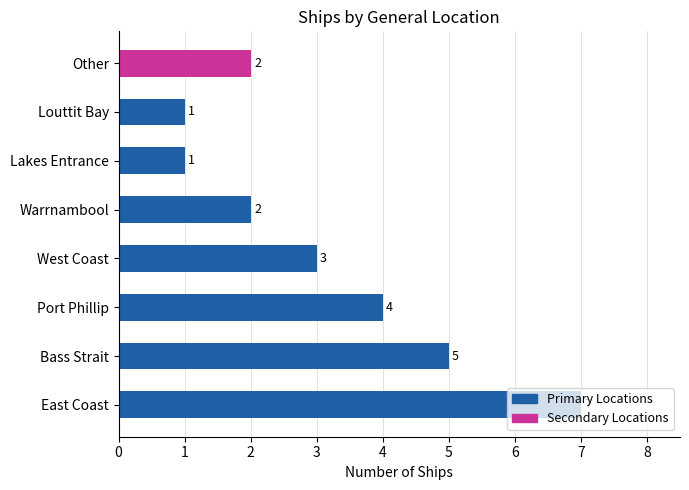

Between Other and West Coast, which is larger?

West Coast